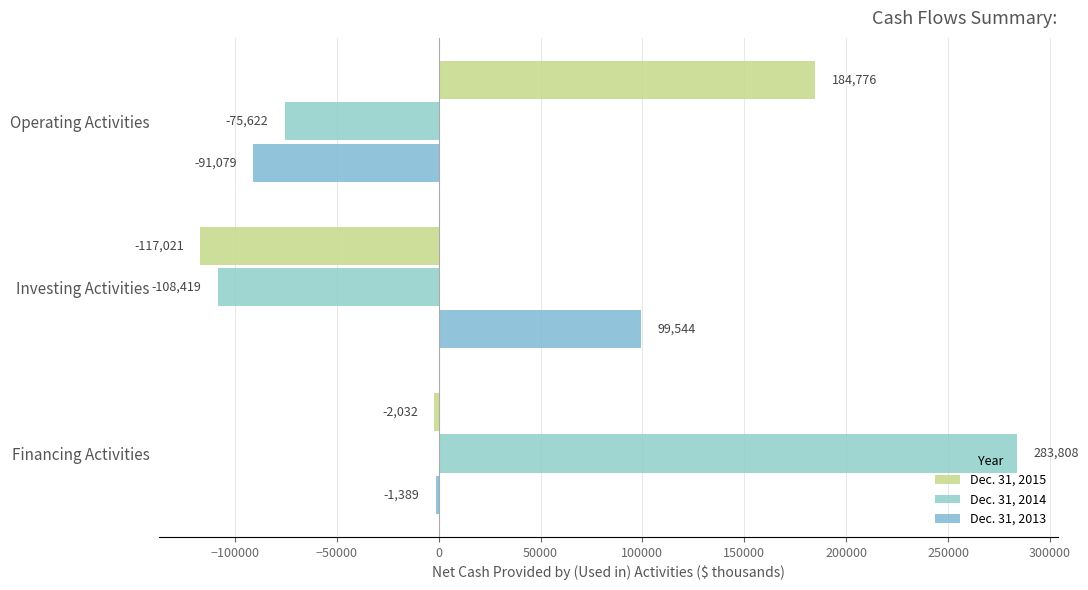

Which series has the largest range (max minus min)?

Dec. 31, 2014